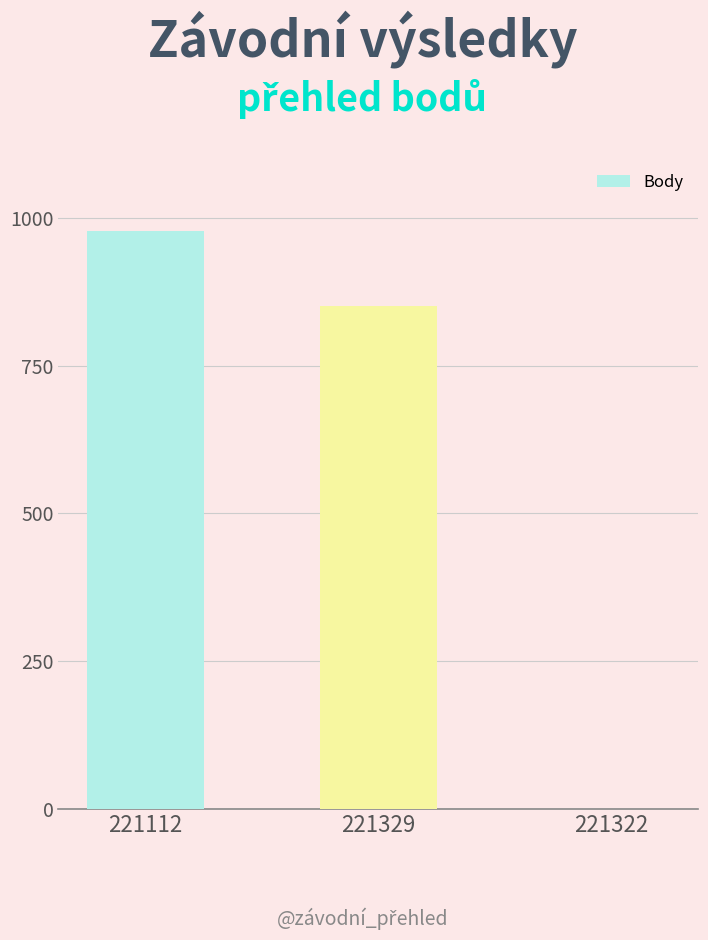

At which category does the chart reach its peak across all series?

221112